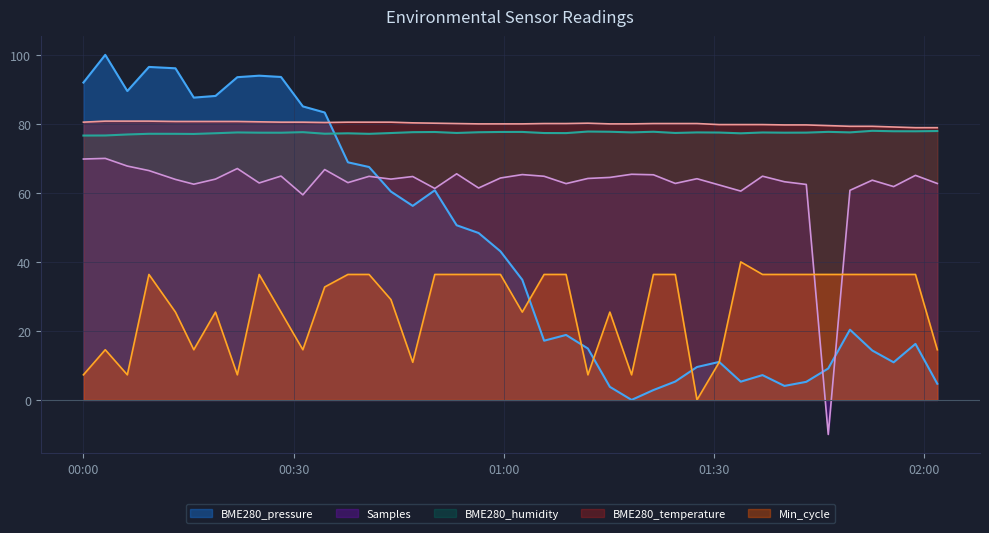

True or false: Samples and BME280_humidity intersect in this chart.

False